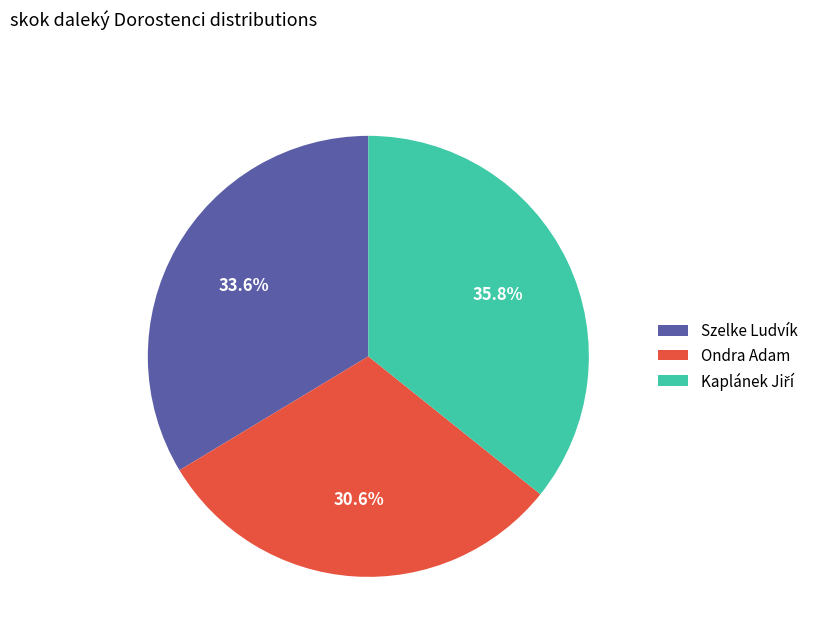

Is it true that Ondra Adam is 41% of the pie?

False